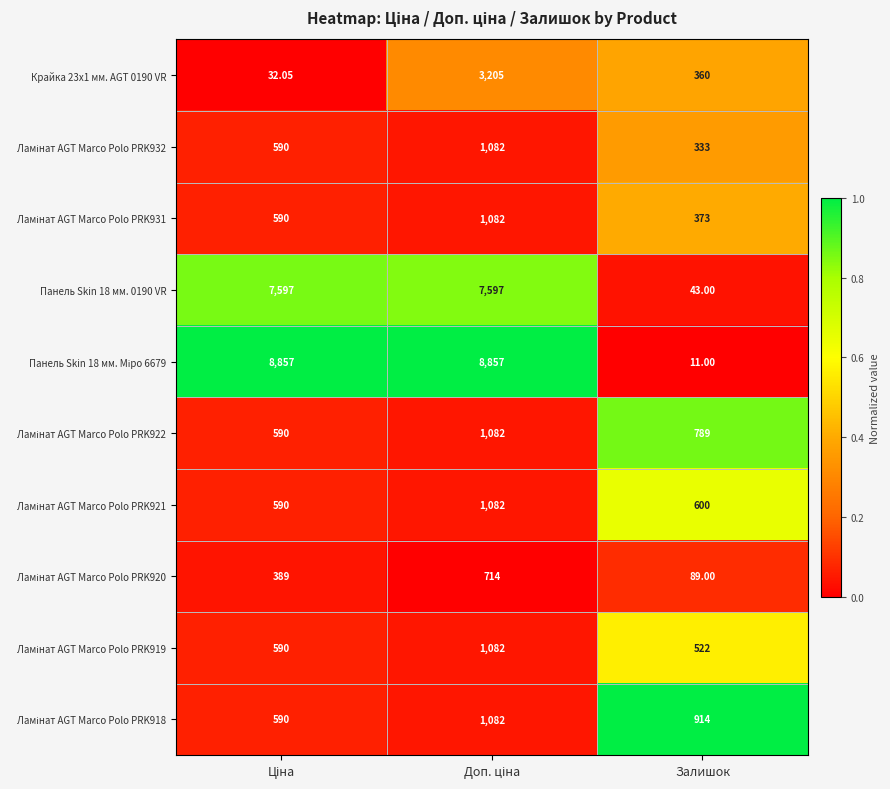

At which category does the chart reach its minimum across all series?

Залишок